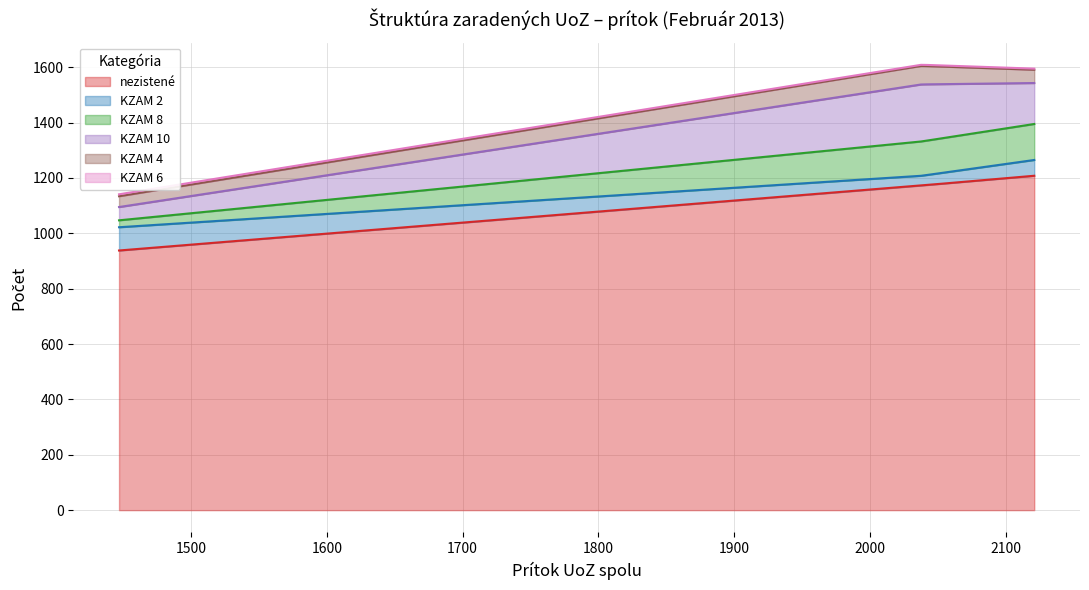

True or false: KZAM 2 has more than 2 points higher than both neighbors.

False